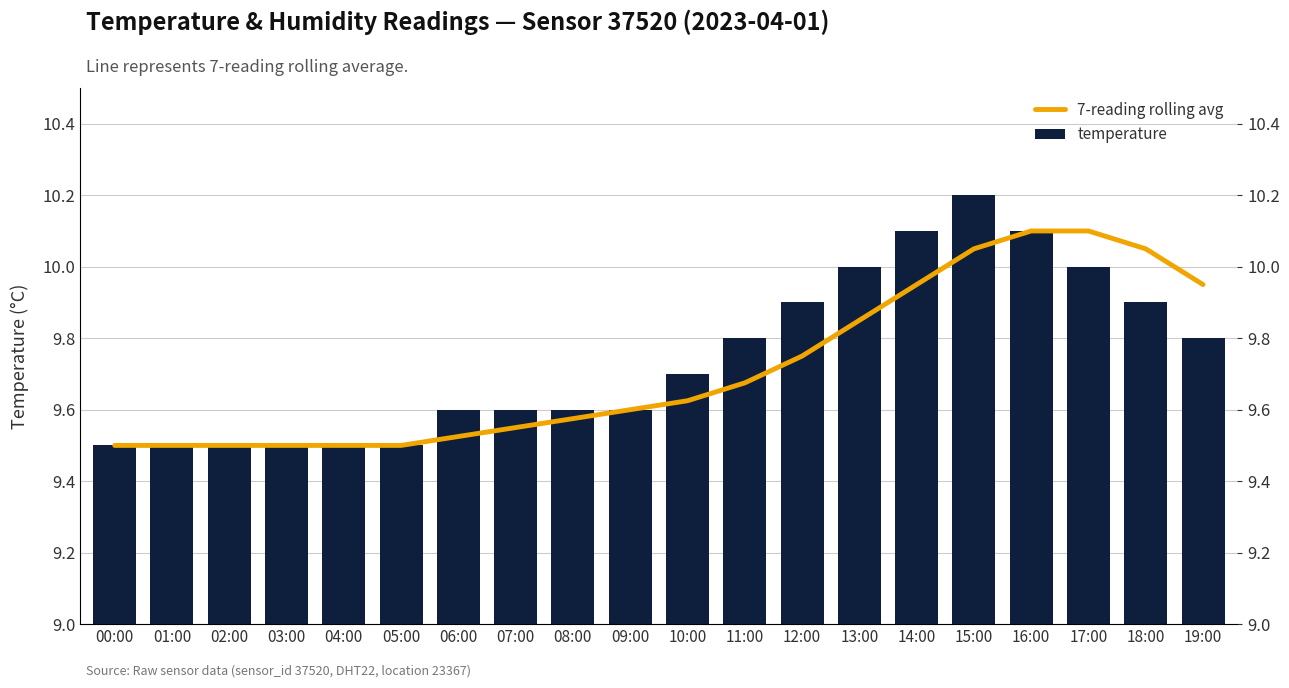

Reading left to right, transcribe all the data shown in this chart.

7-reading rolling avg: 00:00=9.5	01:00=9.5	02:00=9.5	03:00=9.5	04:00=9.5	05:00=9.5	06:00=9.5	07:00=9.6	08:00=9.6	09:00=9.6	10:00=9.6	11:00=9.7	12:00=9.8	13:00=9.8	14:00=10.0	15:00=10.1	16:00=10.1	17:00=10.1	18:00=10.0	19:00=9.9
temperature: 00:00=9.5	01:00=9.5	02:00=9.5	03:00=9.5	04:00=9.5	05:00=9.5	06:00=9.6	07:00=9.6	08:00=9.6	09:00=9.6	10:00=9.7	11:00=9.8	12:00=9.9	13:00=10.0	14:00=10.1	15:00=10.2	16:00=10.1	17:00=10.0	18:00=9.9	19:00=9.8